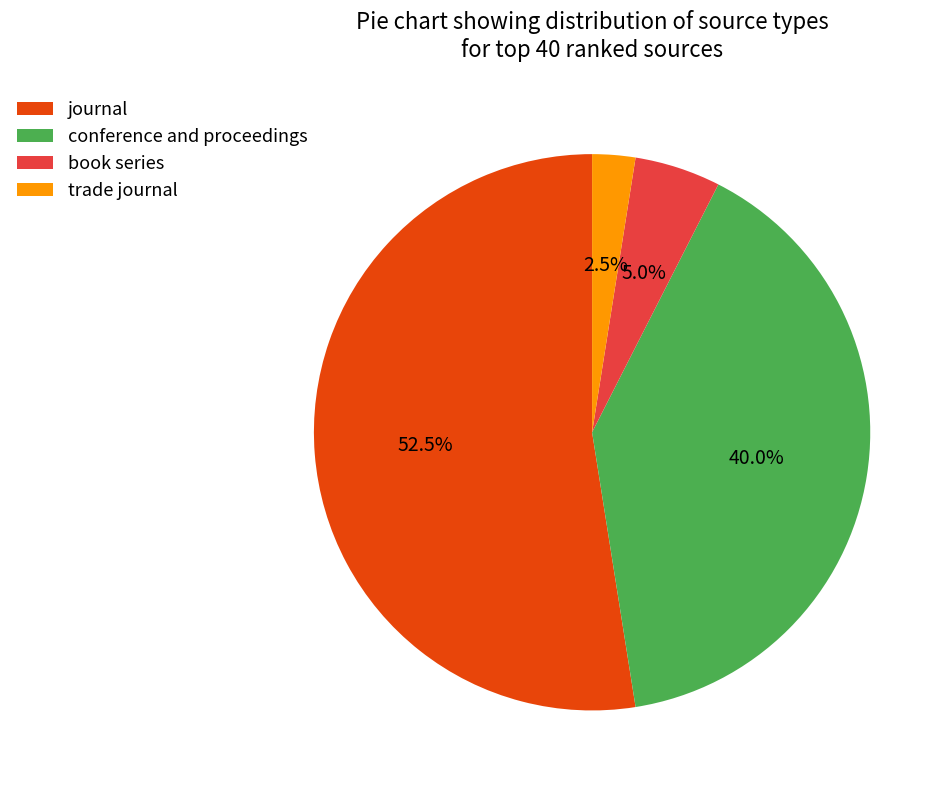

How many slices are in this pie chart?

4